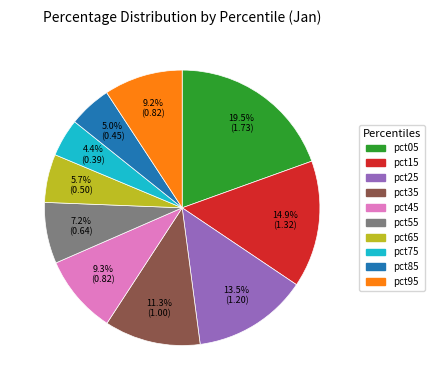

Is there any slice that represents more than half of the pie?

No